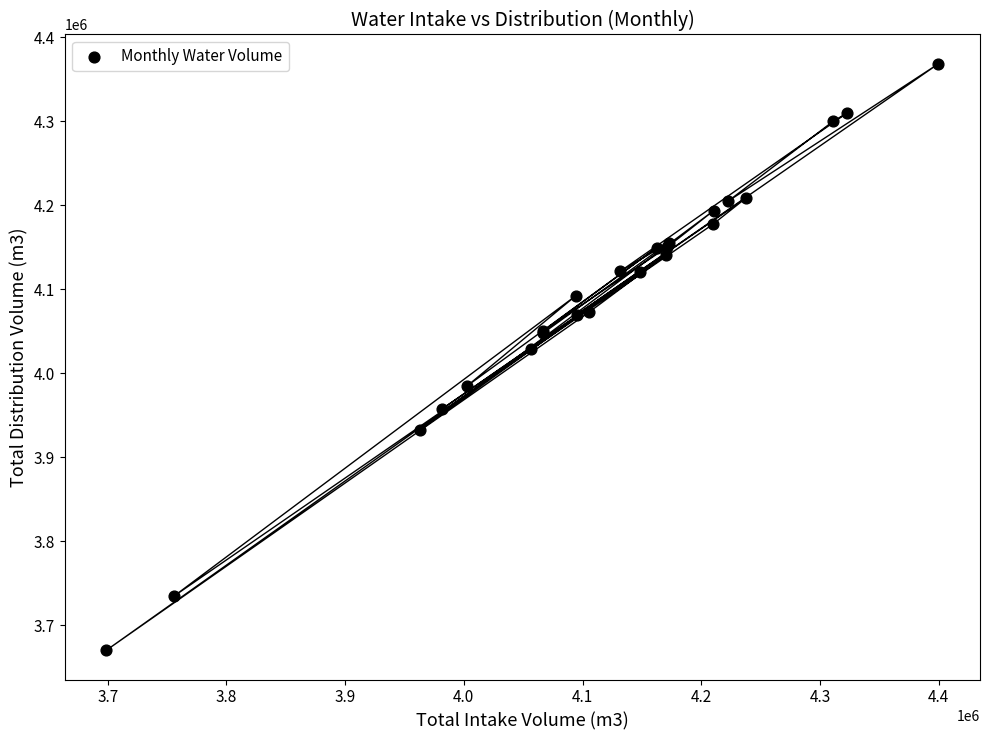

What Y value in the scatter plot is closest to 4019280?

4028729